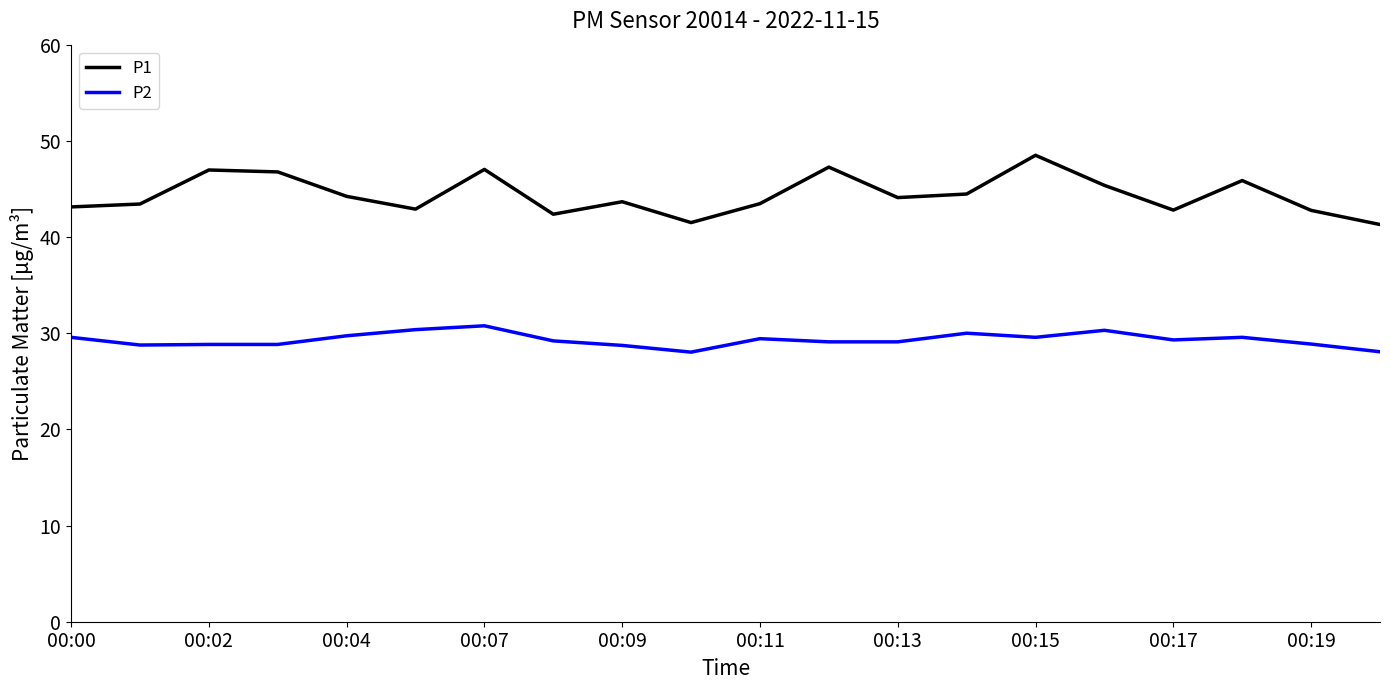

Which series has the largest range (max minus min)?

P1